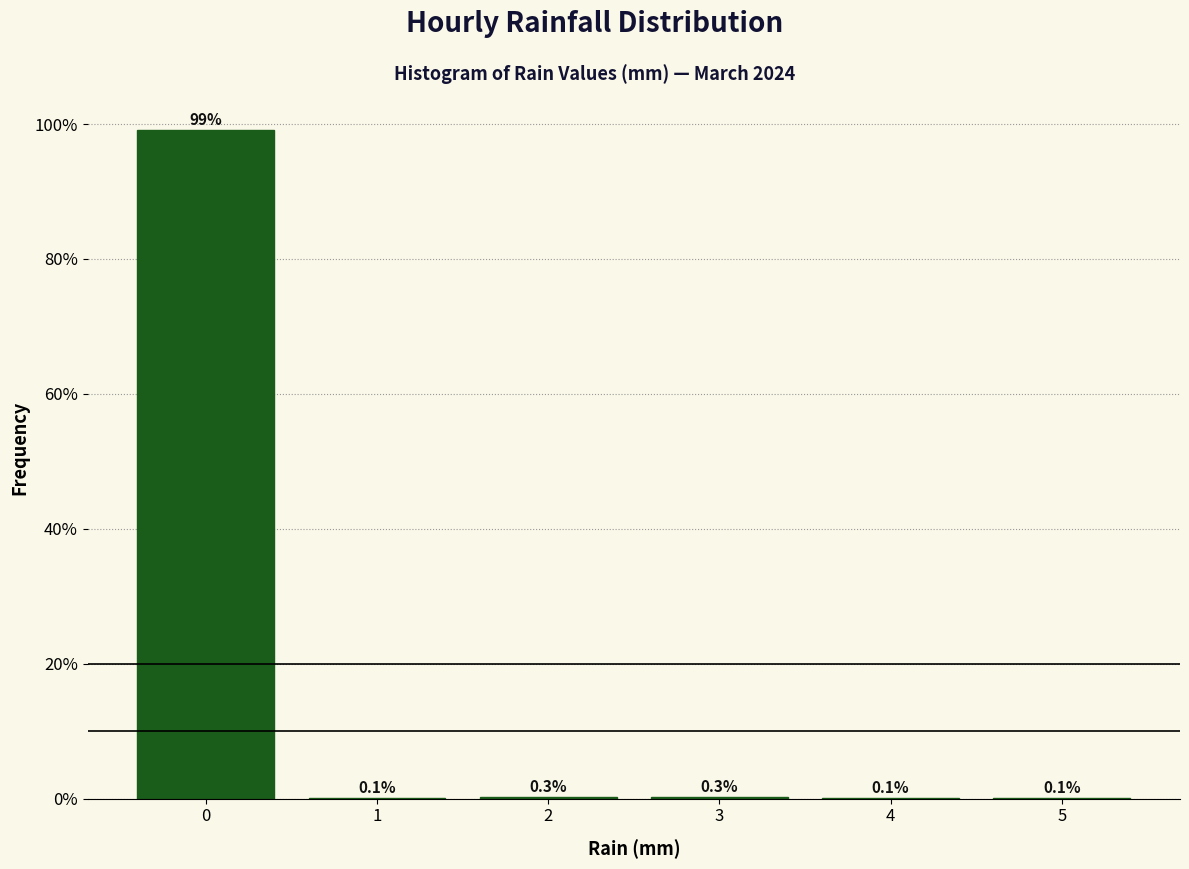

Which range on the x-axis has the tallest bar?

-0.5 to 0.5